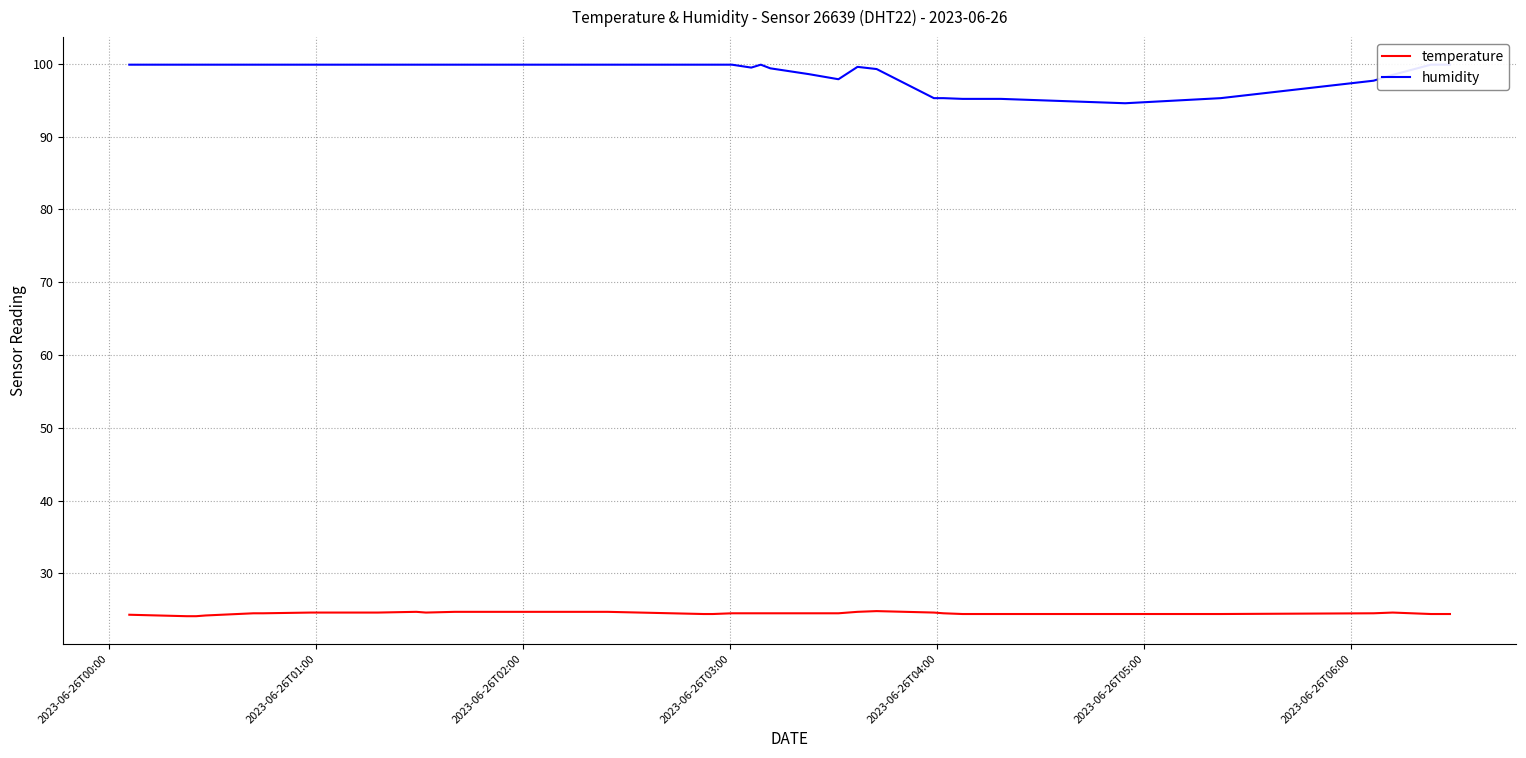

What is the value of the temperature point at the 15th from the left?

24.7